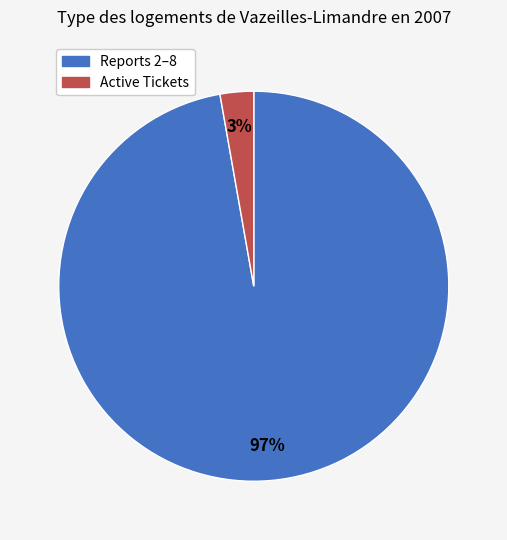

To the nearest percent, what is the average slice percentage?

50%